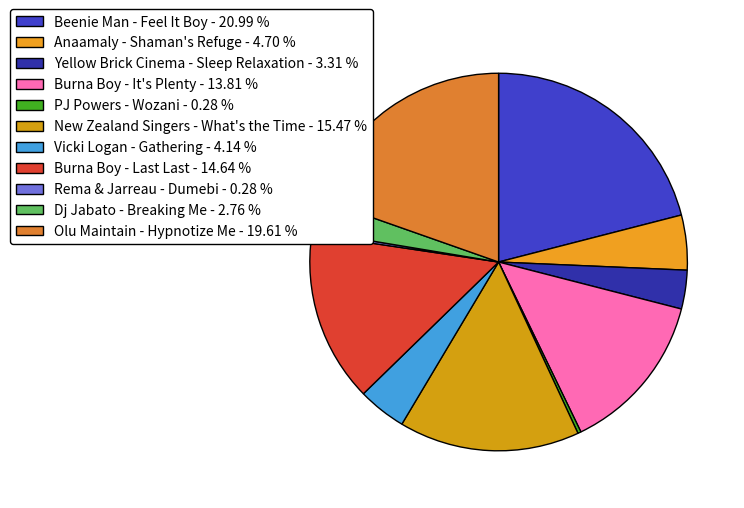

What percentage is the Olu Maintain - Hypnotize Me slice, to the nearest percent?

20%